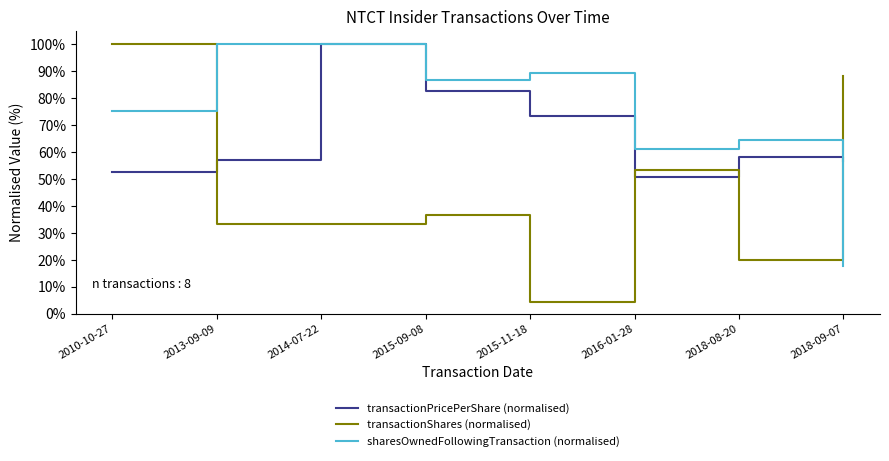

What is the total value across all series at 2015-09-08?

206.3